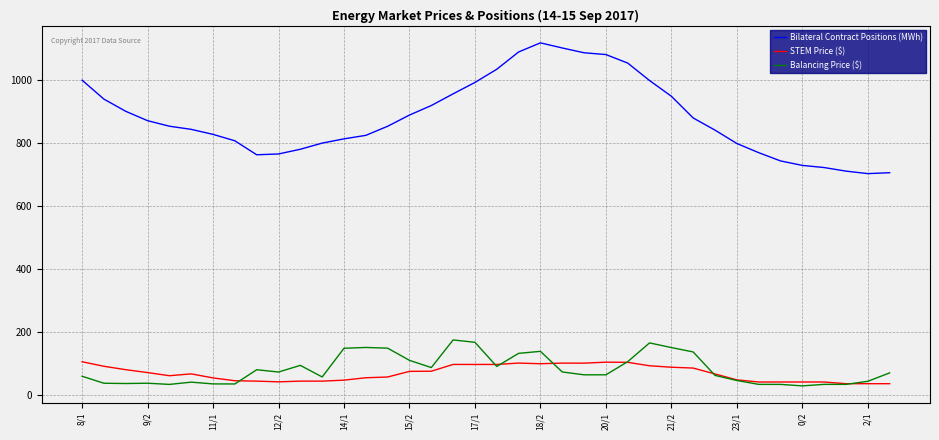

What is the maximum value shown in the chart?

1119.7